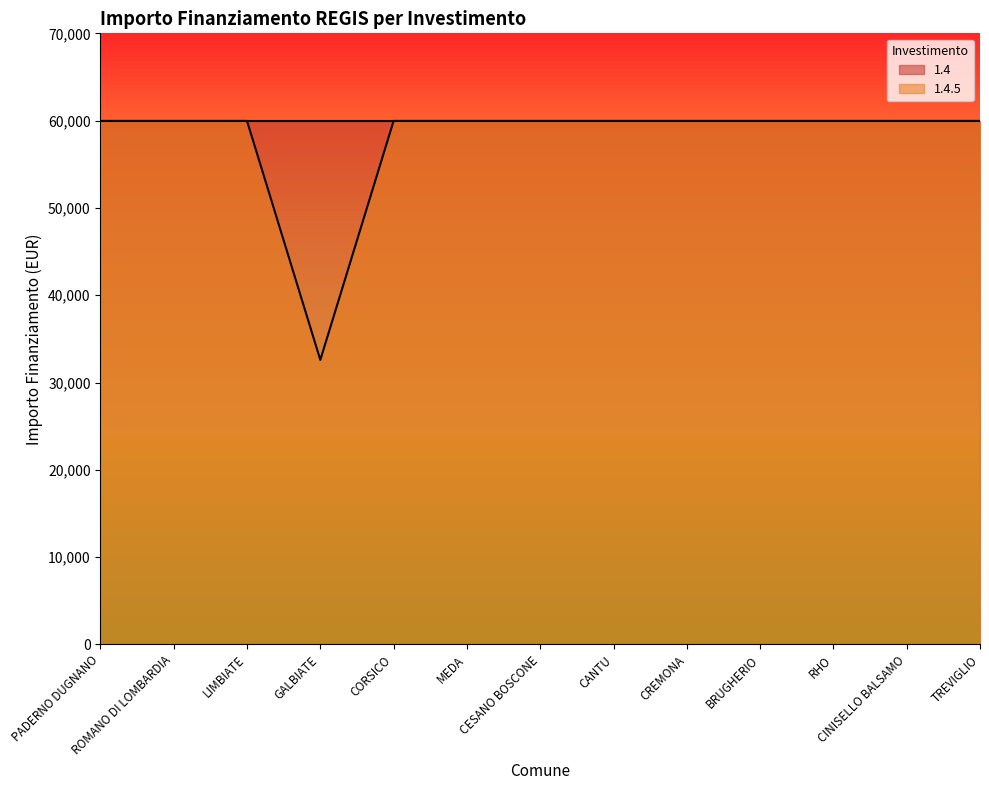

List the labels in order of value, largest first.

PADERNO DUGNANO, ROMANO DI LOMBARDIA, LIMBIATE, CORSICO, MEDA, CESANO BOSCONE, CANTU, CREMONA, BRUGHERIO, RHO, CINISELLO BALSAMO, TREVIGLIO, GALBIATE